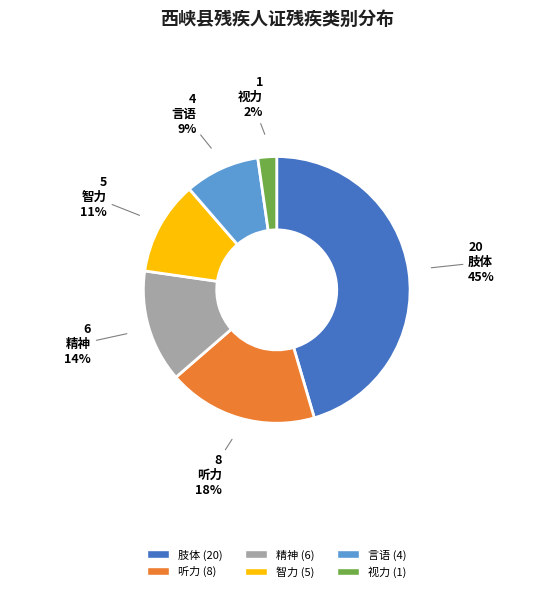

Does 智力 account for over 50% of the chart?

No